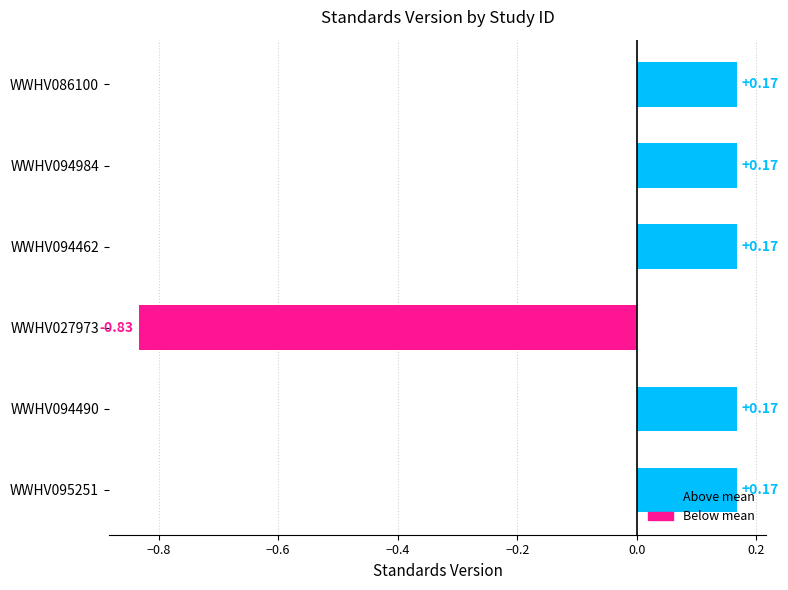

Between WWHV027973 and WWHV086100, which is larger?

WWHV086100